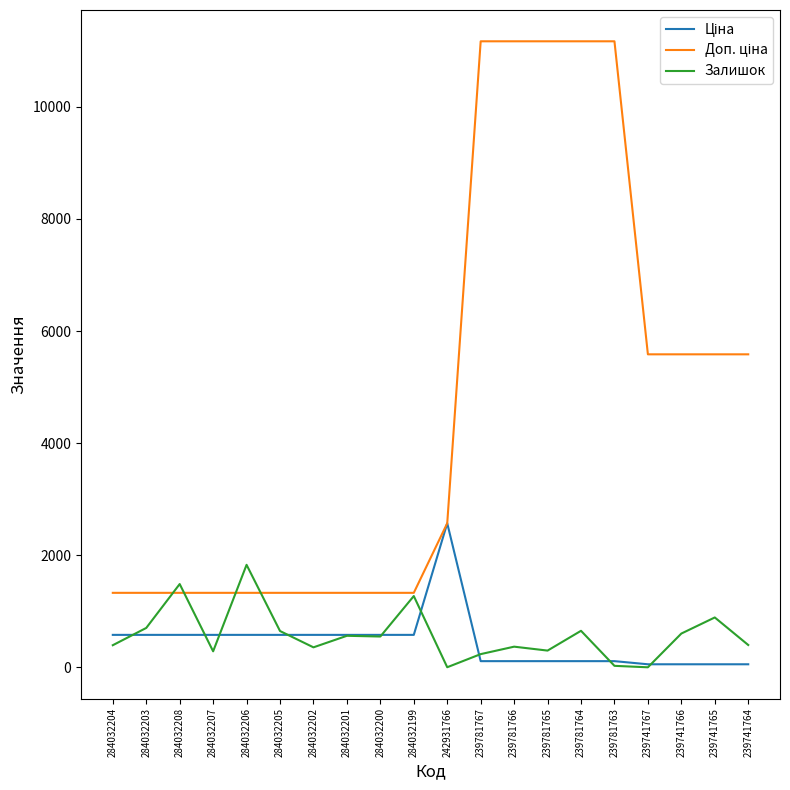

How many lines are shown in the chart?

3